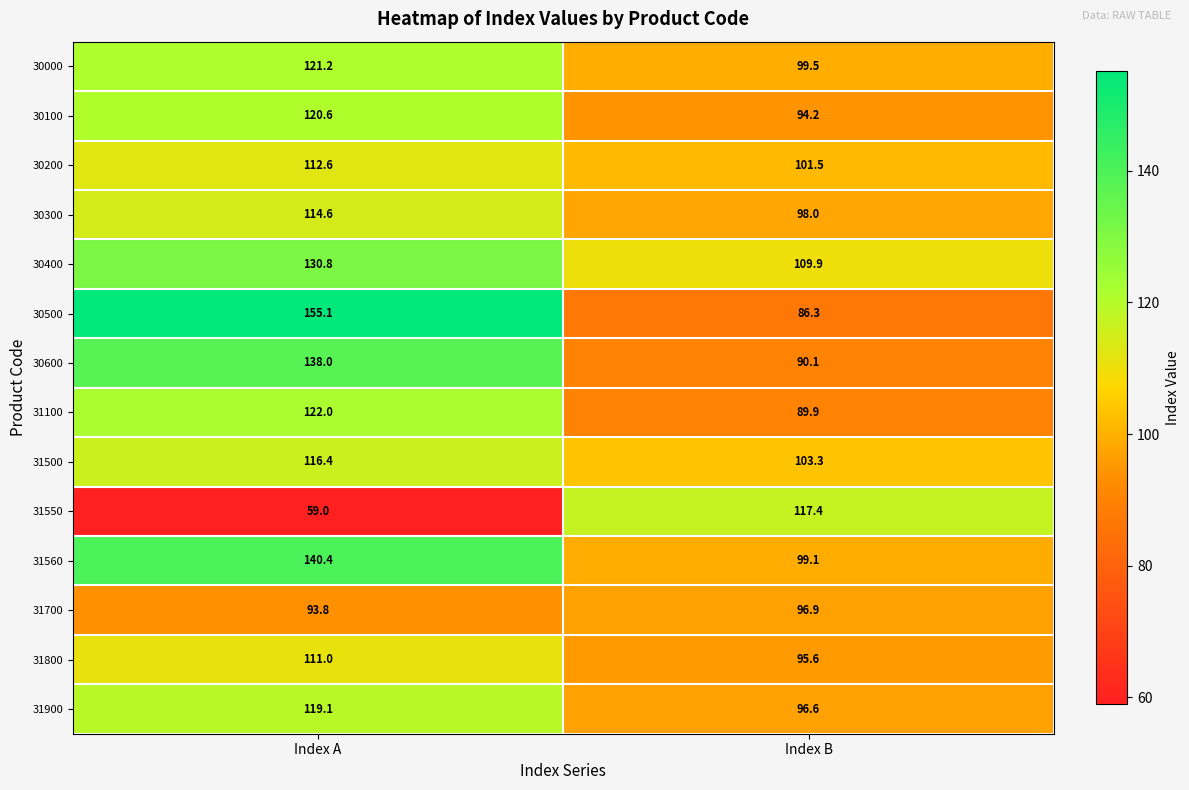

What is the sum of the 31500 values at Index A and Index B?

219.7